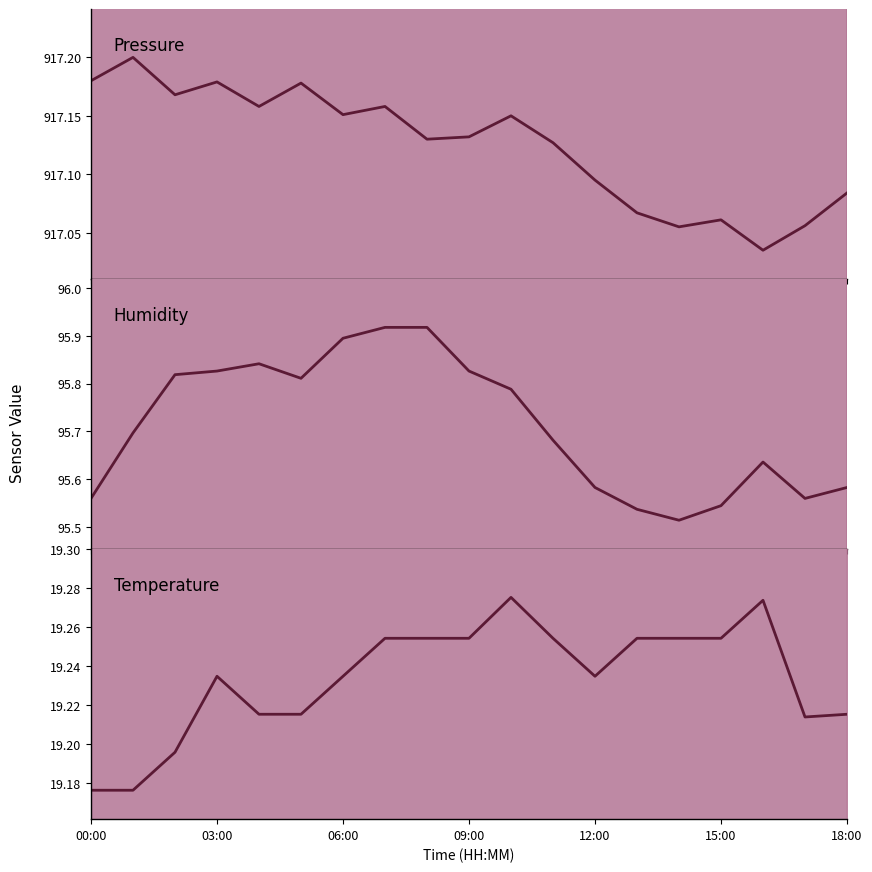

Is this an area chart (filled region under the line)?

No